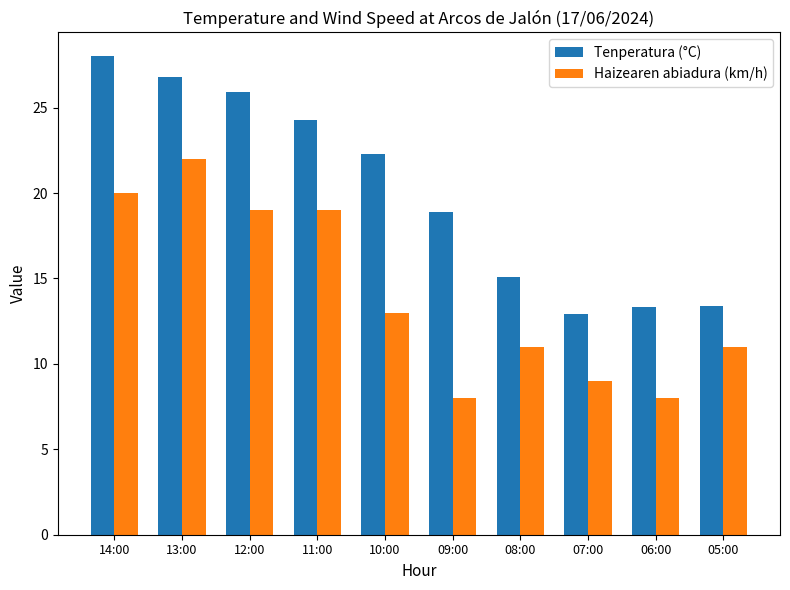

What is the total value across all series at 14:00?

48.0